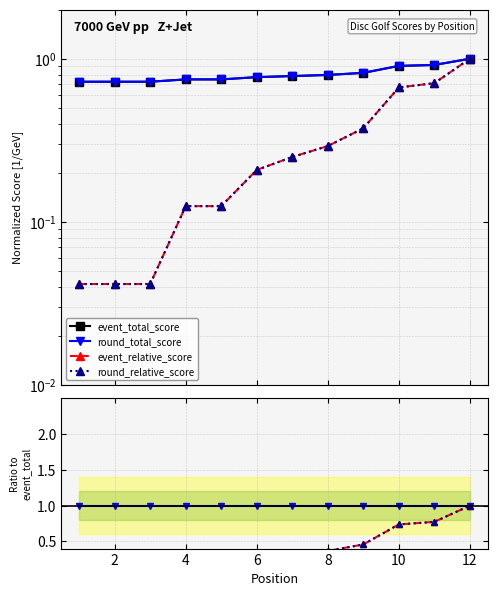

True or false: event_total_score and event_relative_score cross at least once.

False